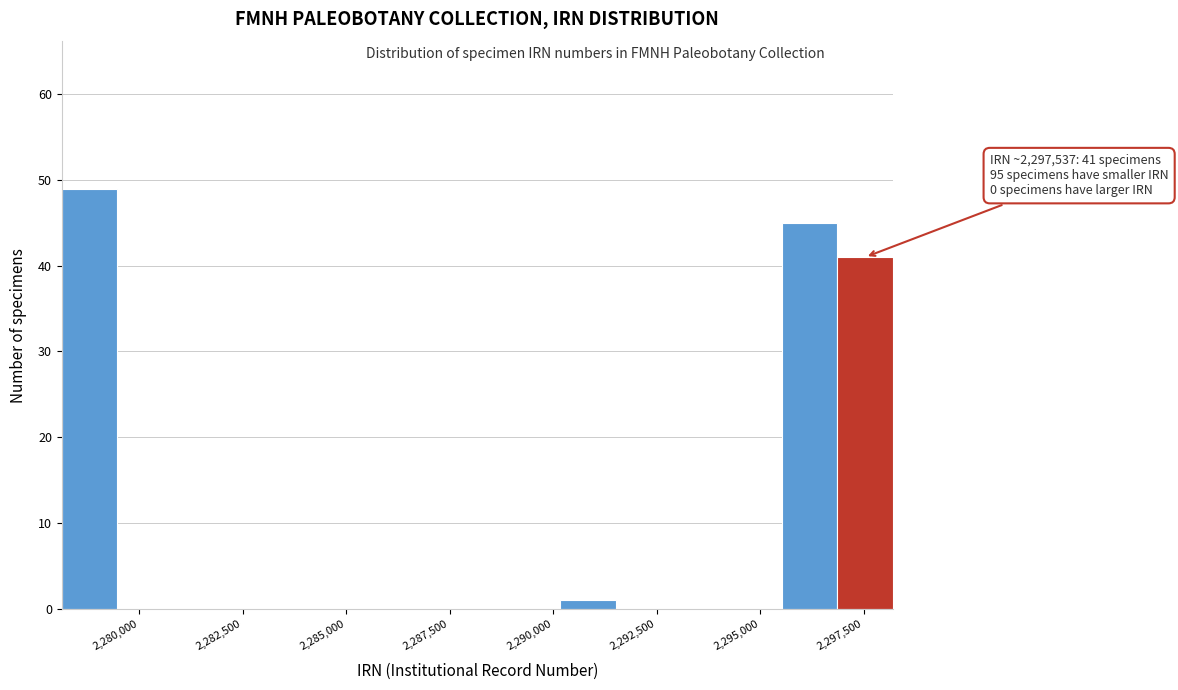

Read against the x-axis, roughly where is the centre of the tallest bar?

2279000